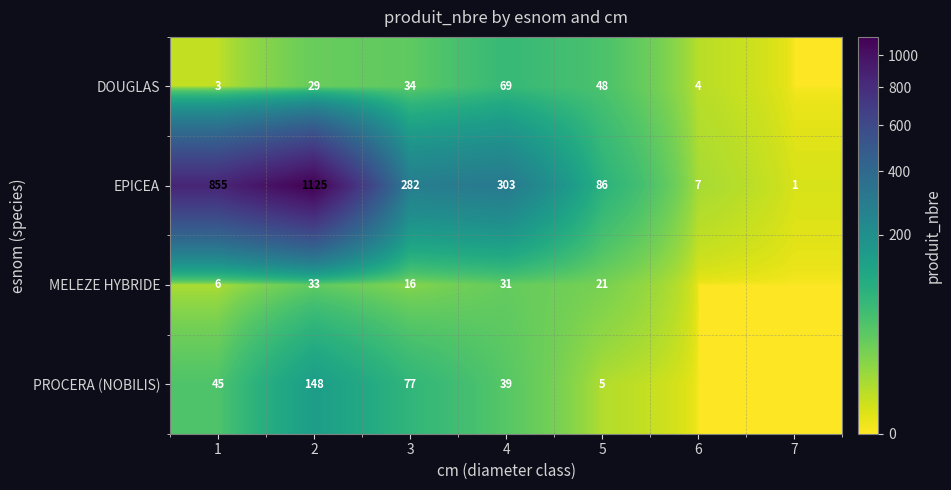

At which category is the sum across all series the highest?

2